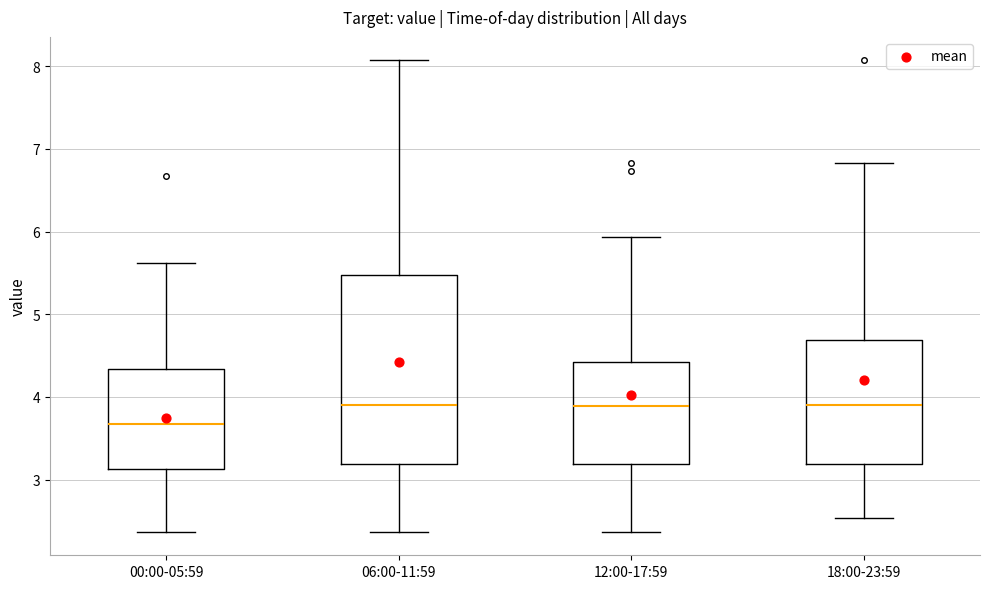

Where is the upper edge of the box for 06:00-11:59 on the y-axis? The values are not printed on the chart, so give them approximately, as read against the axis.

5.5